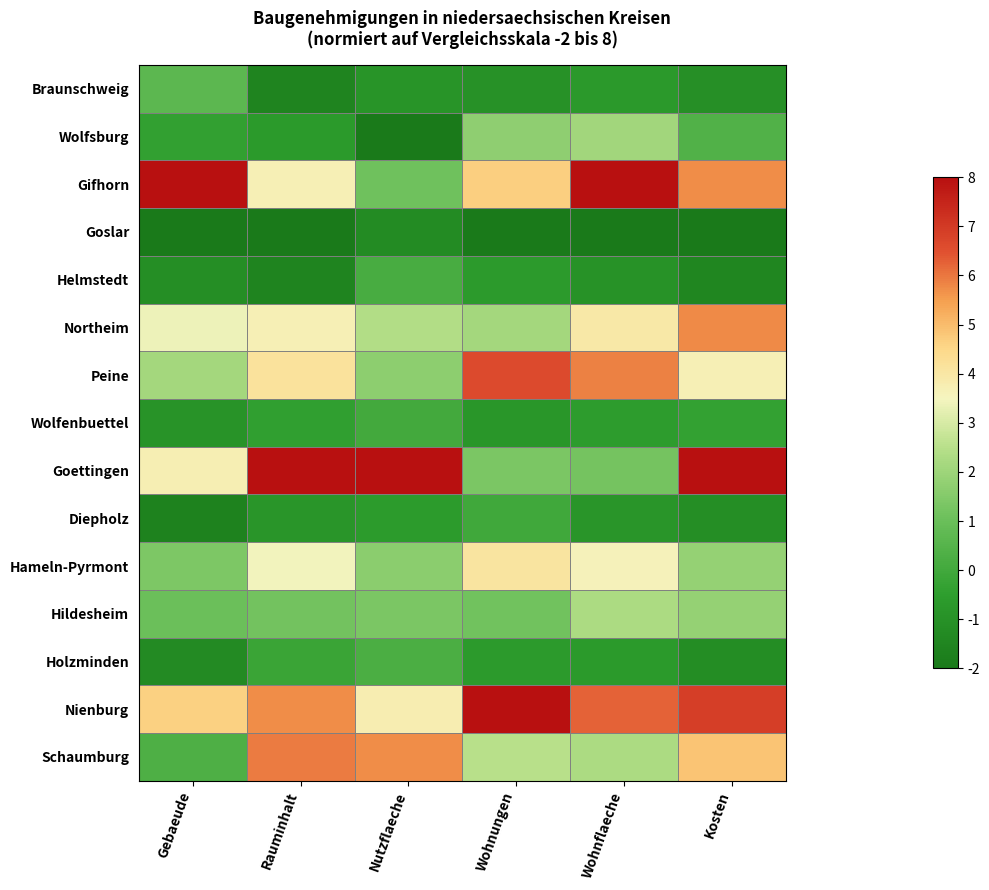

Rank the series by their maximum value, from lowest to highest.

Goslar, Diepholz, Wolfenbuettel, Helmstedt, Holzminden, Braunschweig, Wolfsburg, Hildesheim, Hameln-Pyrmont, Northeim, Schaumburg, Peine, Gifhorn, Goettingen, Nienburg